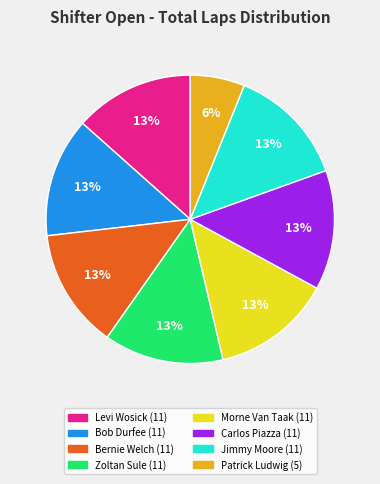

Count the number of slices in the pie.

8